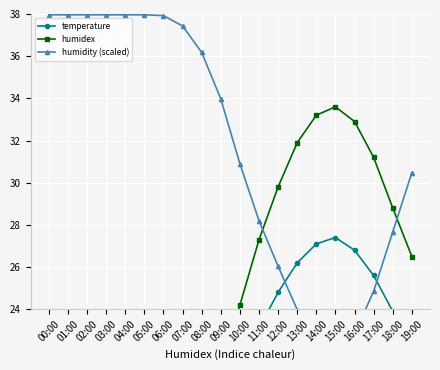

Between 16:00 and 02:00, which is larger?

16:00